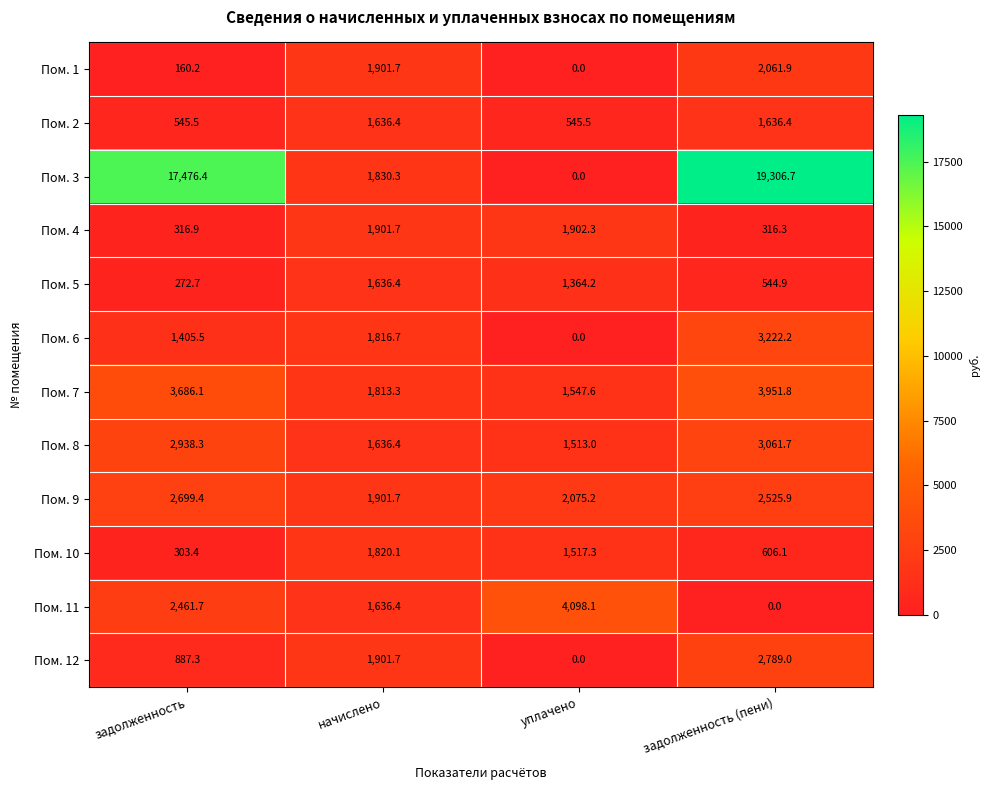

The value of Пом. 3 at начислено is 2781.2. True or false?

False